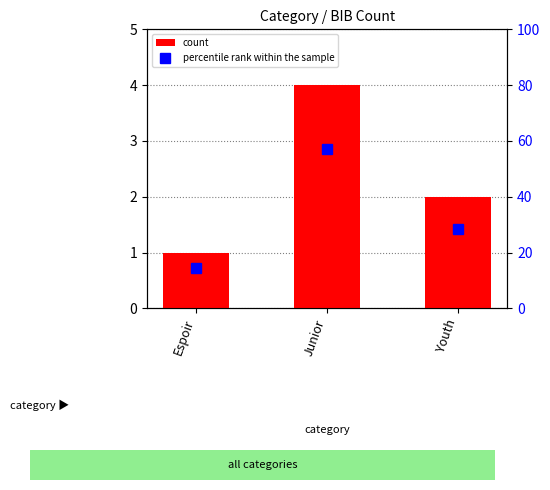

List the series in order of their peak value, lowest first.

count, percentile rank within the sample